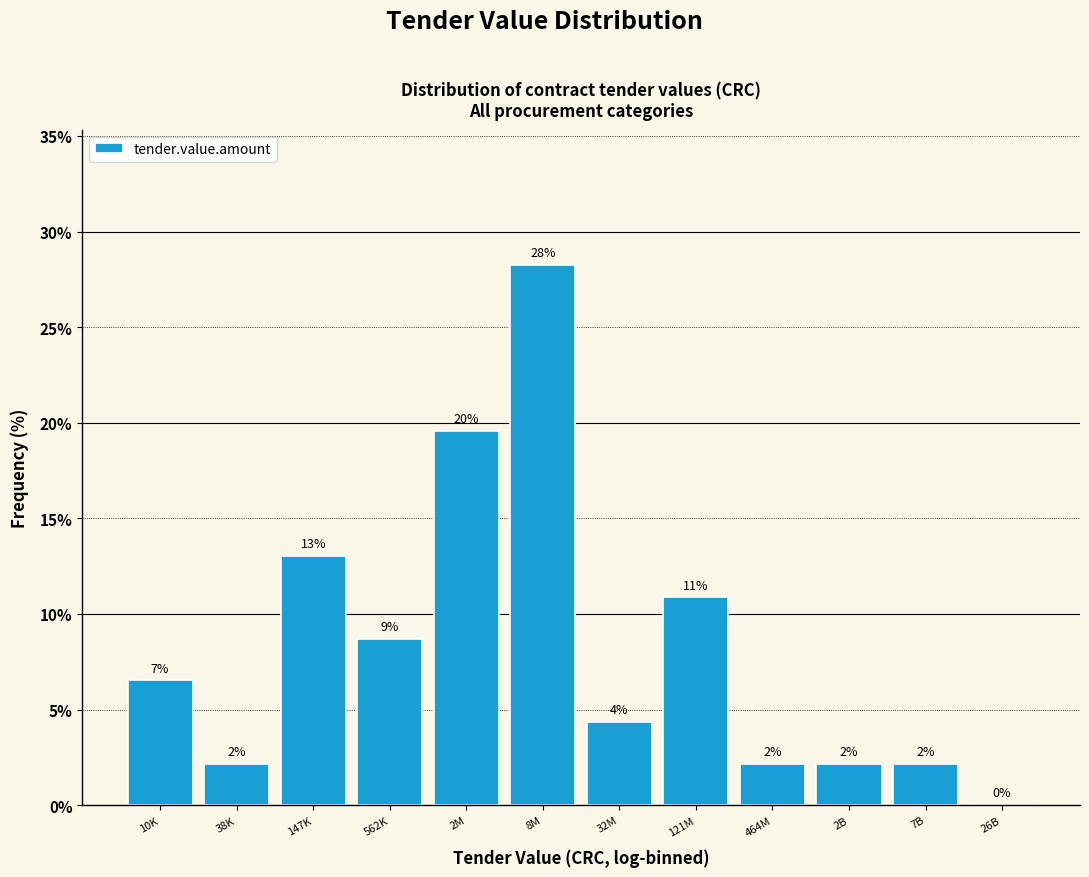

Are the bars horizontal?

No